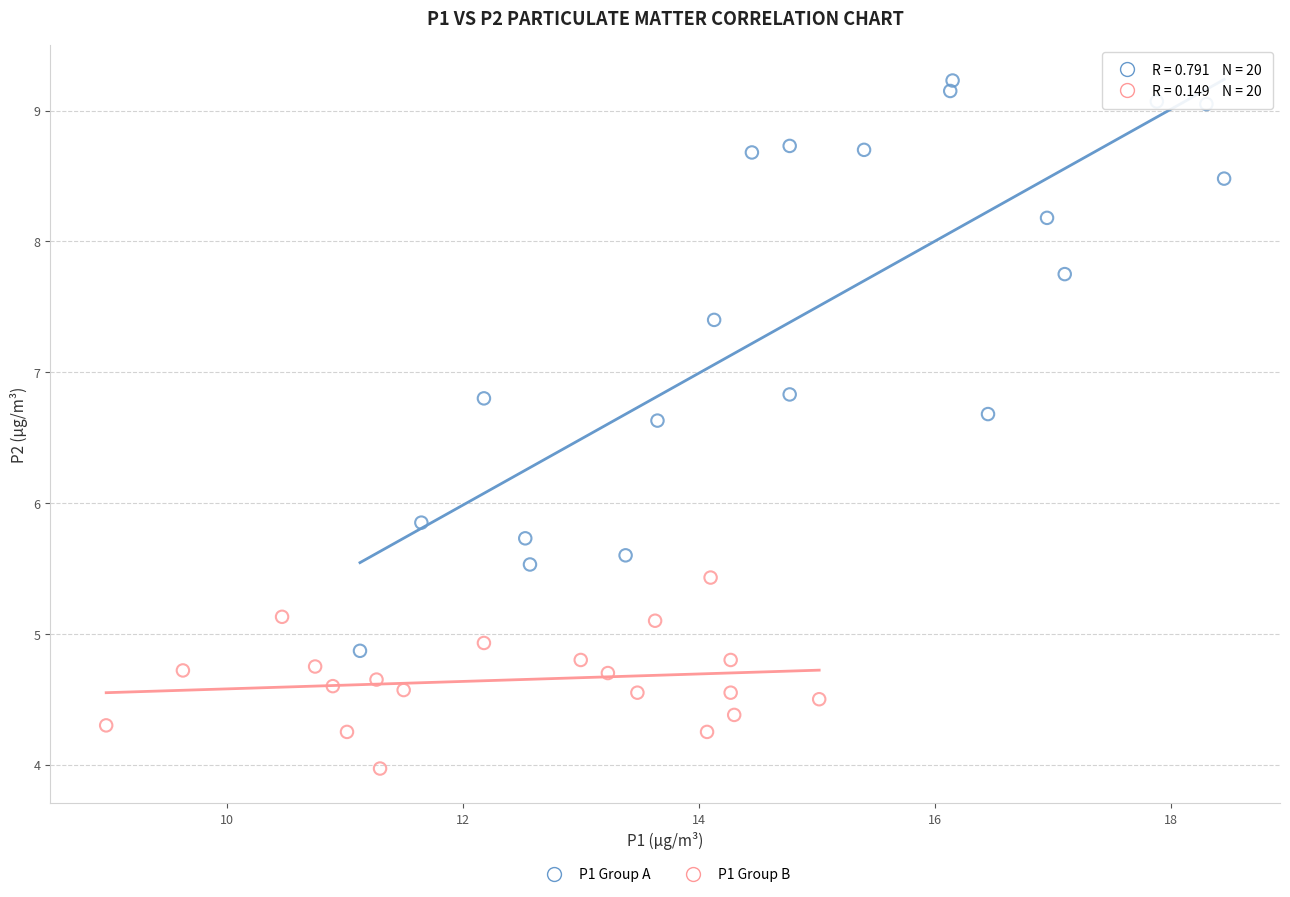

Which series reaches the maximum Y coordinate?

P1 Group A